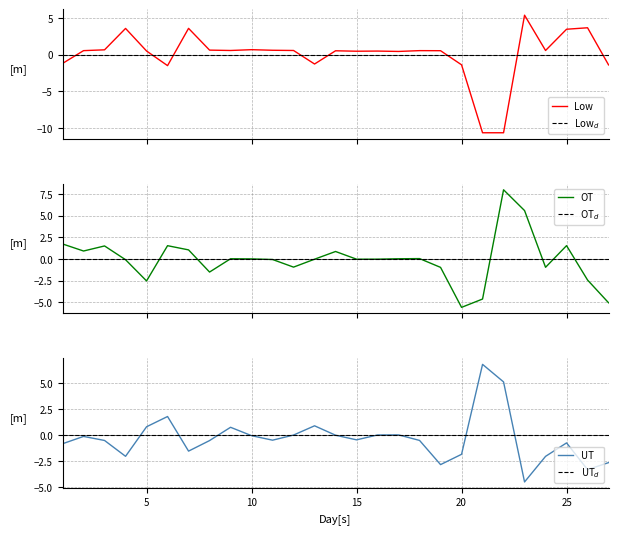

Count the number of categories in the chart.

27